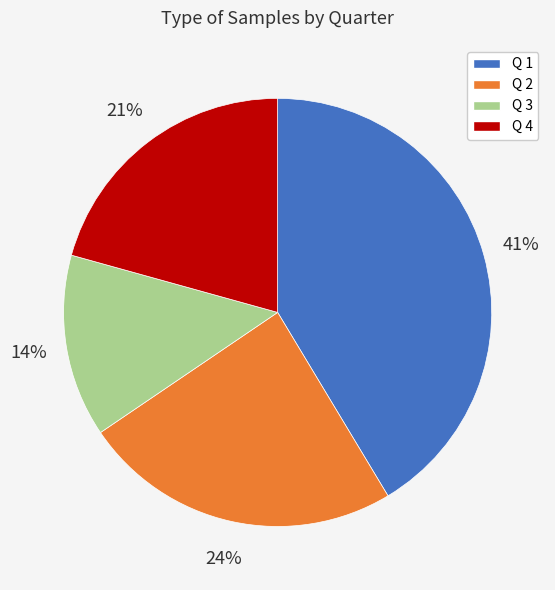

Which has a higher value, Q 2 or Q 4?

Q 2